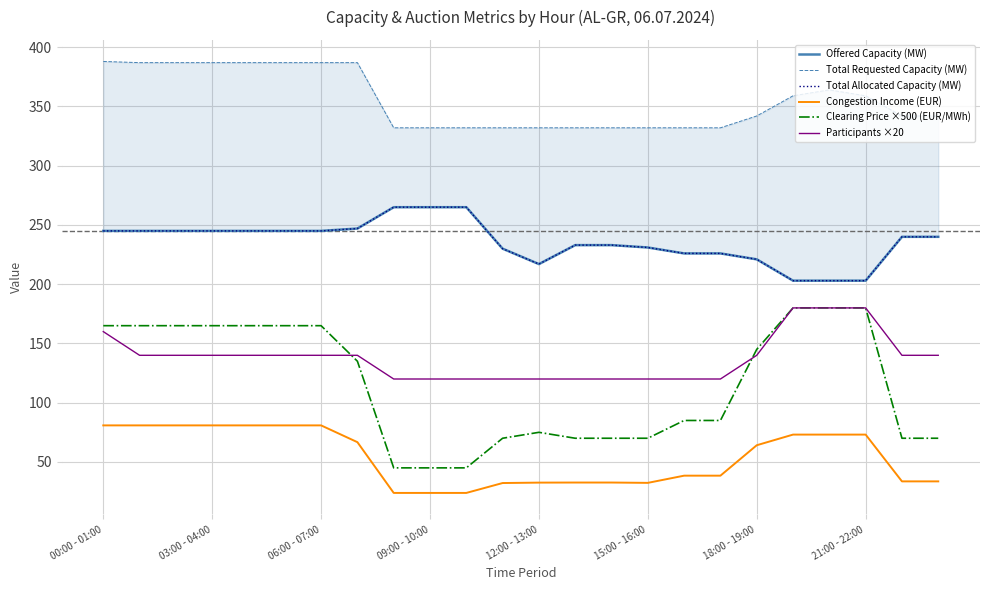

What is the lowest value of the Clearing Price ×500 (EUR/MWh) series?

45.0